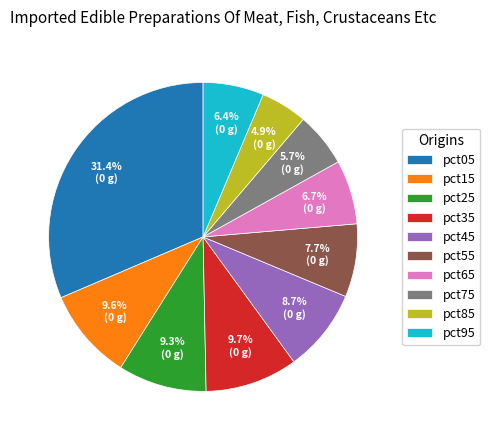

Which slice is the smallest?

pct85